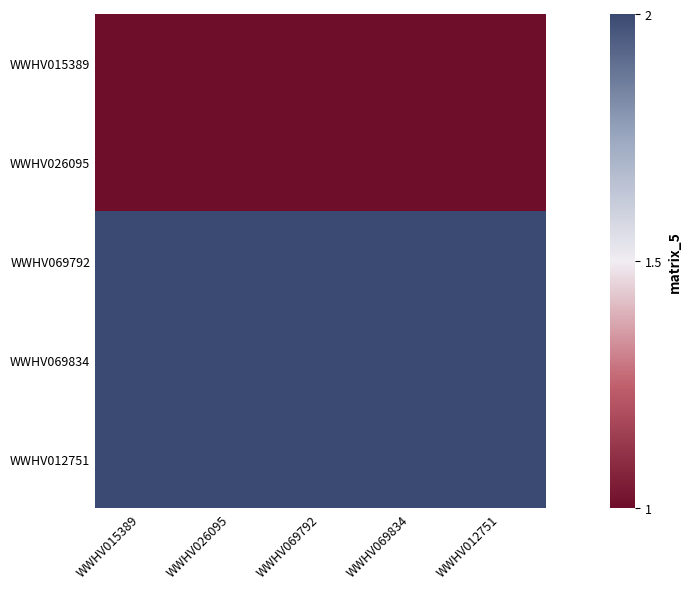

Reading right to left, list all the values displayed in this chart.

WWHV015389: WWHV012751=1	WWHV069834=1	WWHV069792=1	WWHV026095=1	WWHV015389=1
WWHV026095: WWHV012751=1	WWHV069834=1	WWHV069792=1	WWHV026095=1	WWHV015389=1
WWHV069792: WWHV012751=2	WWHV069834=2	WWHV069792=2	WWHV026095=2	WWHV015389=2
WWHV069834: WWHV012751=2	WWHV069834=2	WWHV069792=2	WWHV026095=2	WWHV015389=2
WWHV012751: WWHV012751=2	WWHV069834=2	WWHV069792=2	WWHV026095=2	WWHV015389=2